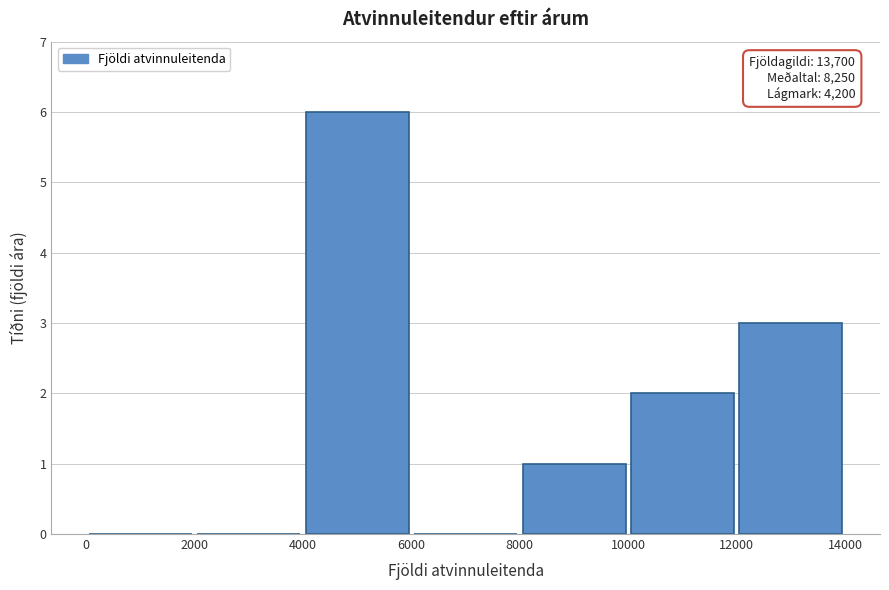

Over which range of the x-axis is the bar tallest?

4000 to 6000